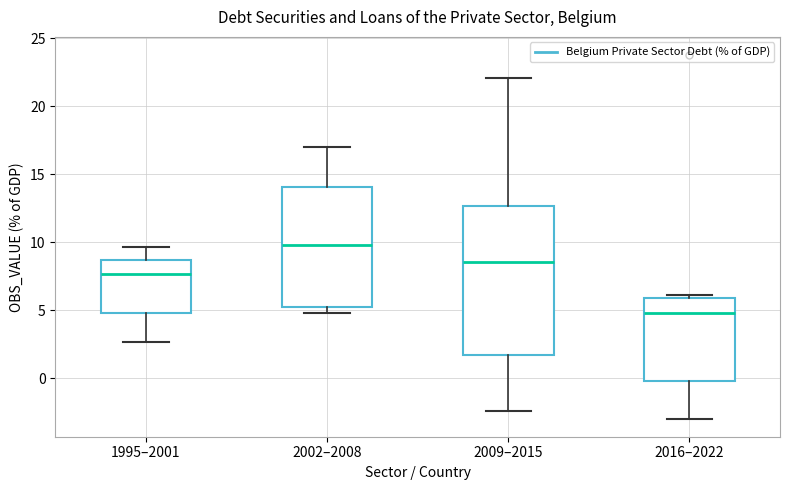

Reading left to right, transcribe this box plot: for each box, give where its median line is, the range the box spans, and where its two whiskers end, as read against the y-axis. The values are not printed on the chart, so give them approximately, as read against the axis.

1995–2001: median 7.5, box 5.0 to 8.5, whiskers 2.5 to 9.5
2002–2008: median 10.0, box 5.0 to 14.0, whiskers 5.0 (just below the box's lower edge) to 17.0
2009–2015: median 8.5, box 1.5 to 12.5, whiskers -2.5 to 22.0
2016–2022: median 5.0, box 0.0 to 6.0, whiskers -3.0 to 6.0 (just above the box's upper edge)